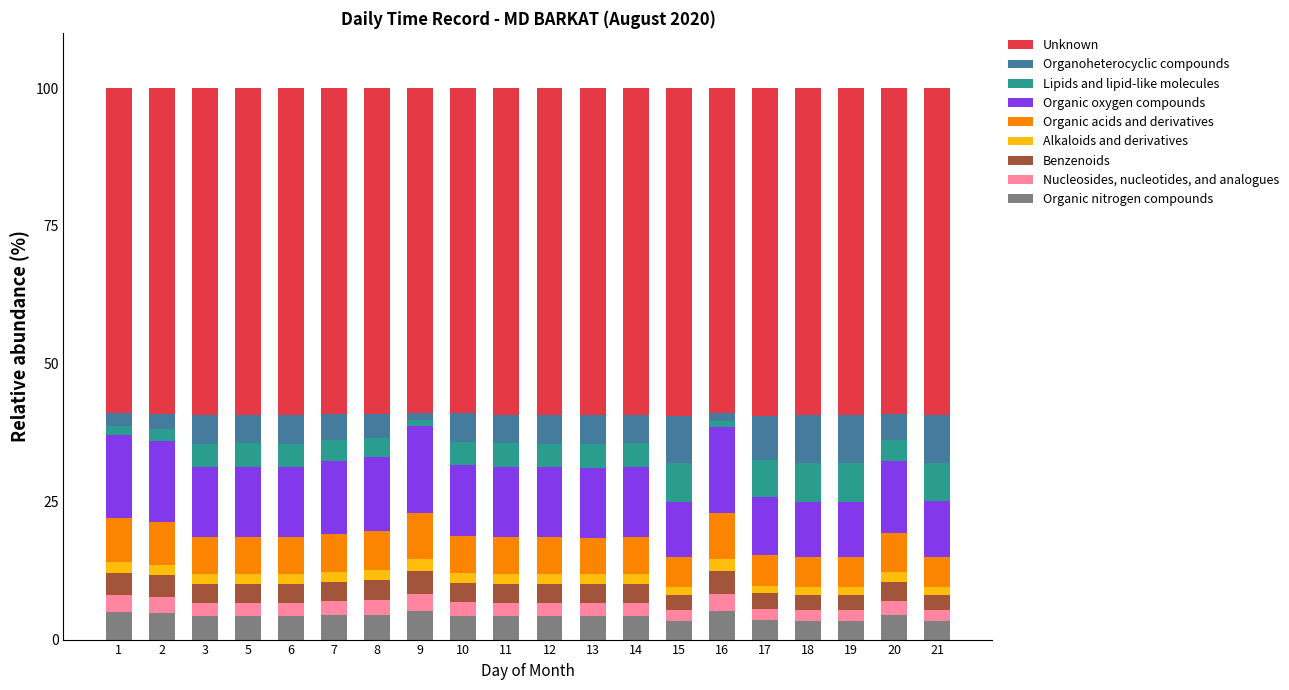

What is the lowest value of the Organic nitrogen compounds series?

3.4